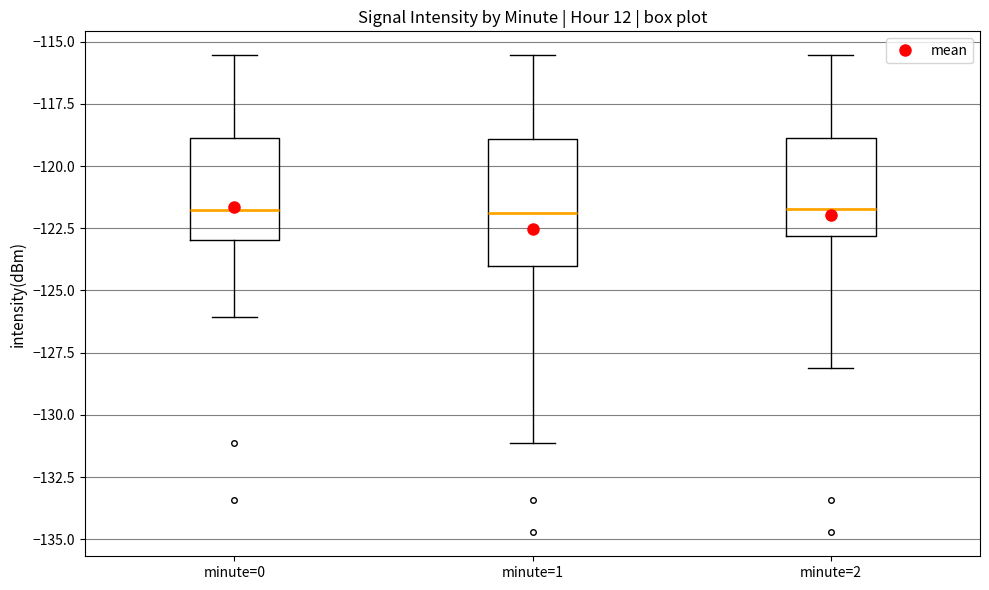

Reading left to right, transcribe this box plot: for each box, give where its median line is, the range the box spans, and where its two whiskers end, as read against the y-axis. The values are not printed on the chart, so give them approximately, as read against the axis.

minute=0: median -122.0, box -123.0 to -119.0, whiskers -126.0 to -115.5
minute=1: median -122.0, box -124.0 to -119.0, whiskers -131.0 to -115.5
minute=2: median -121.5, box -123.0 to -119.0, whiskers -128.0 to -115.5